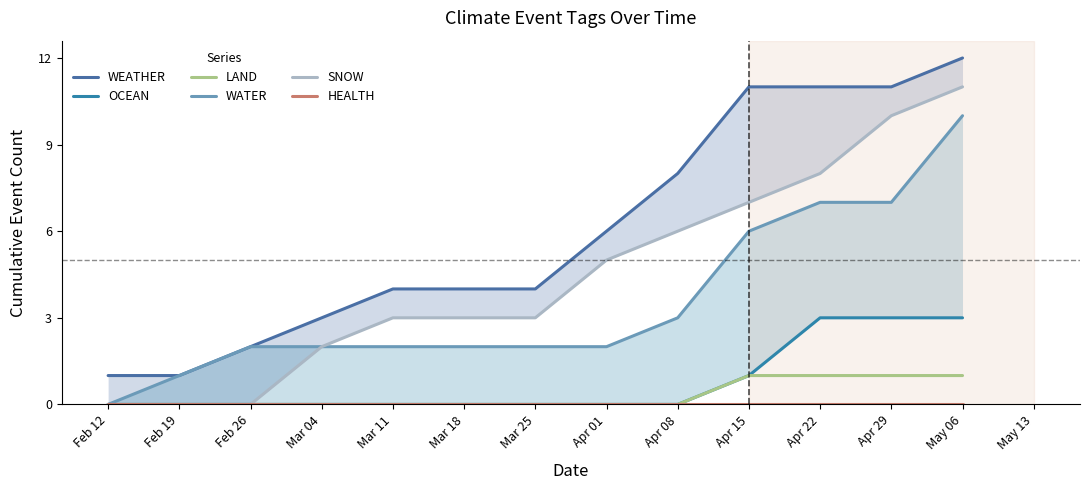

How many lines are shown in the chart?

6